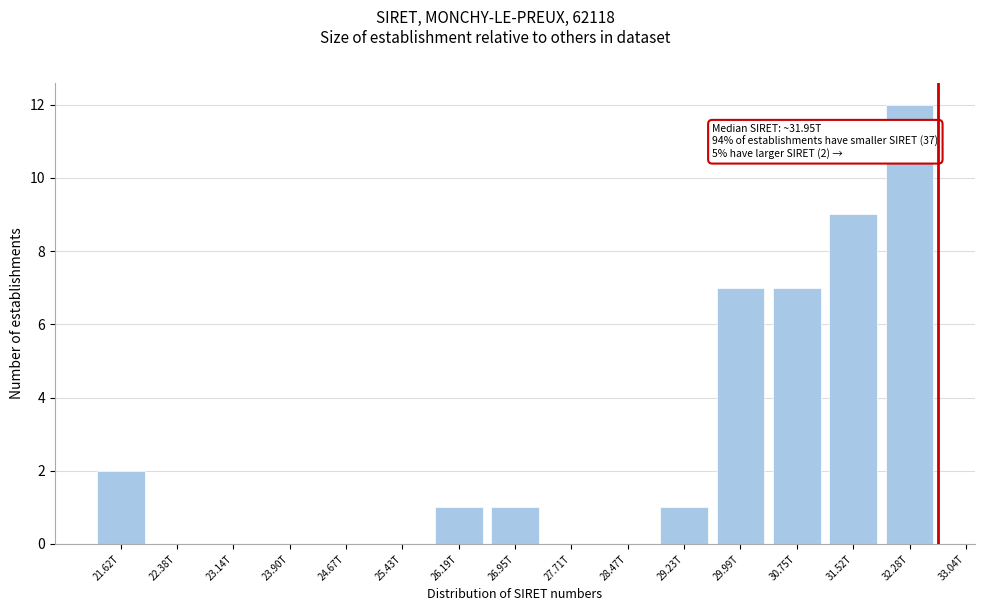

Reading left to right, extract all data points from this chart.

21.62T=2	22.38T=0	23.14T=0	23.90T=0	24.67T=0	25.43T=0	26.19T=1	26.95T=1	27.71T=0	28.47T=0	29.23T=1	29.99T=7	30.75T=7	31.52T=9	32.28T=12